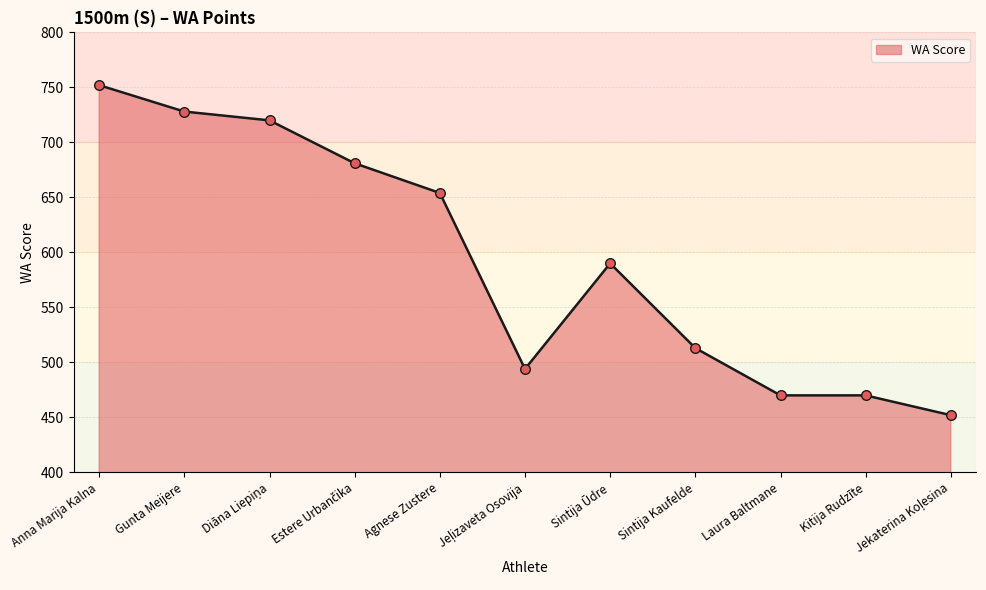

Which has a higher value, Agnese Zustere or Laura Baltmane?

Agnese Zustere